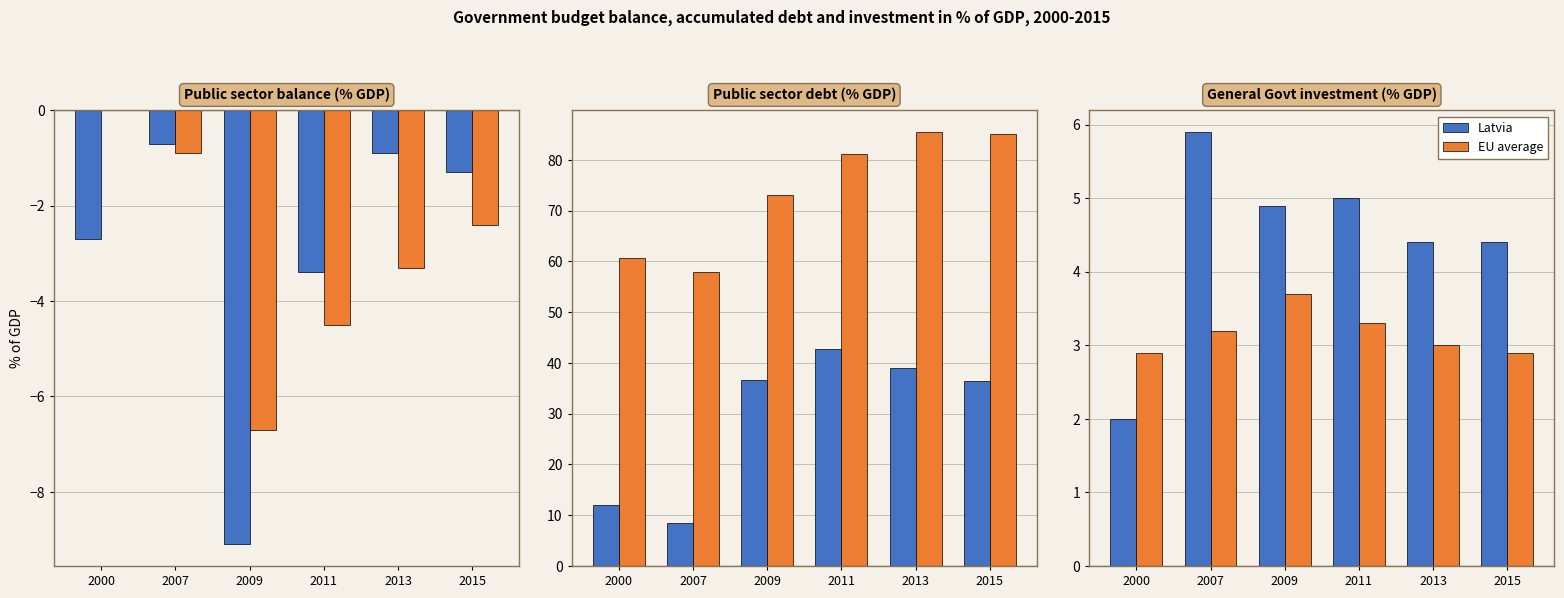

What is the spread (max minus min) of values at 2015?

1.5